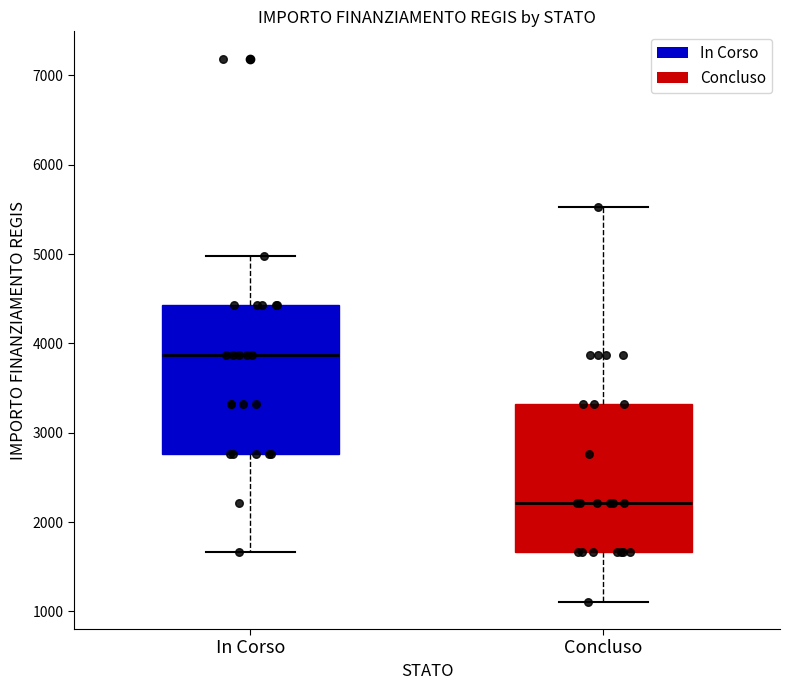

Where does the upper whisker of the box for In Corso end on the y-axis? The values are not printed on the chart, so give them approximately, as read against the axis.

5000